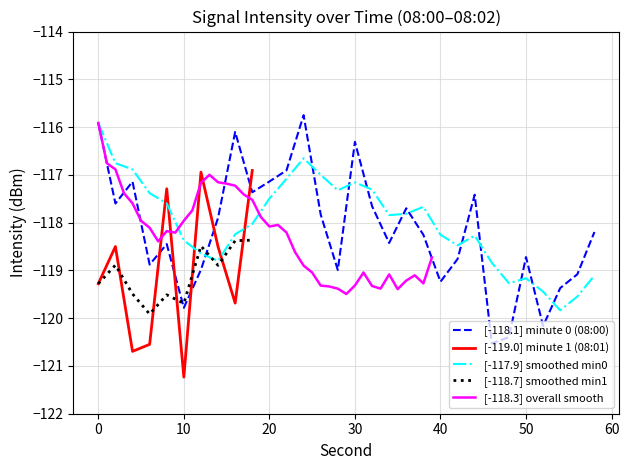

List the labels in order of combined avg value, smallest first.

6, 28, 38, 26, 4, 32, 34, 10, 20, 36, 16, 14, 12, 2, 22, 8, 0, 30, 18, 24